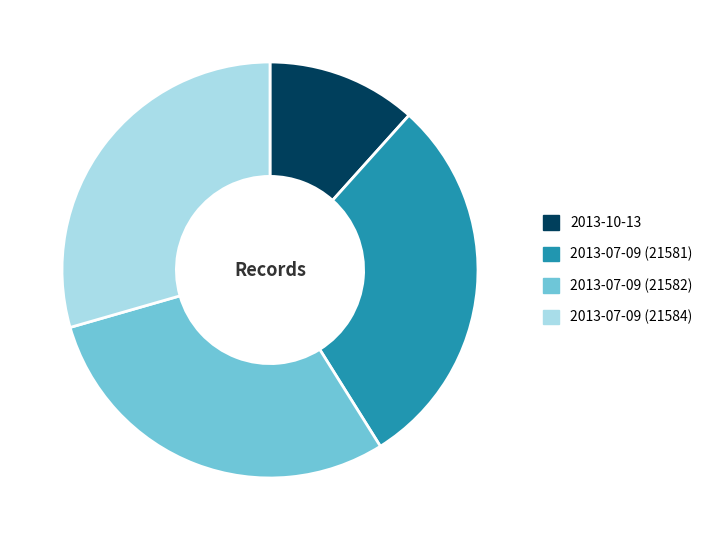

Is 2013-07-09 (21582) the majority of the pie?

No